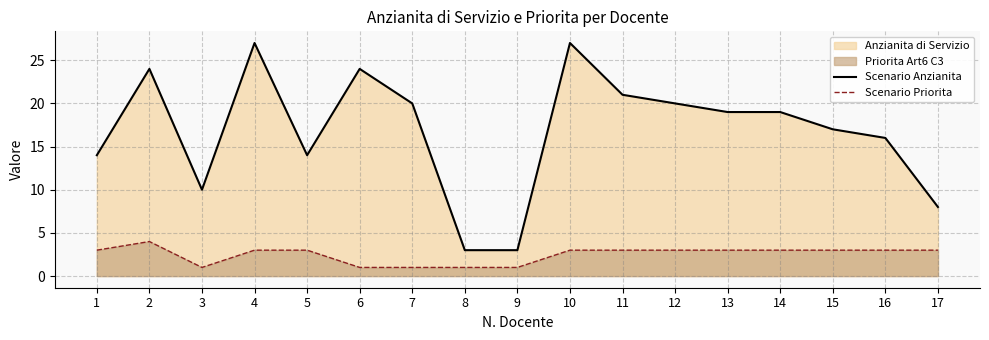

True or false: Scenario Anzianita and Scenario Priorita cross at least once.

False